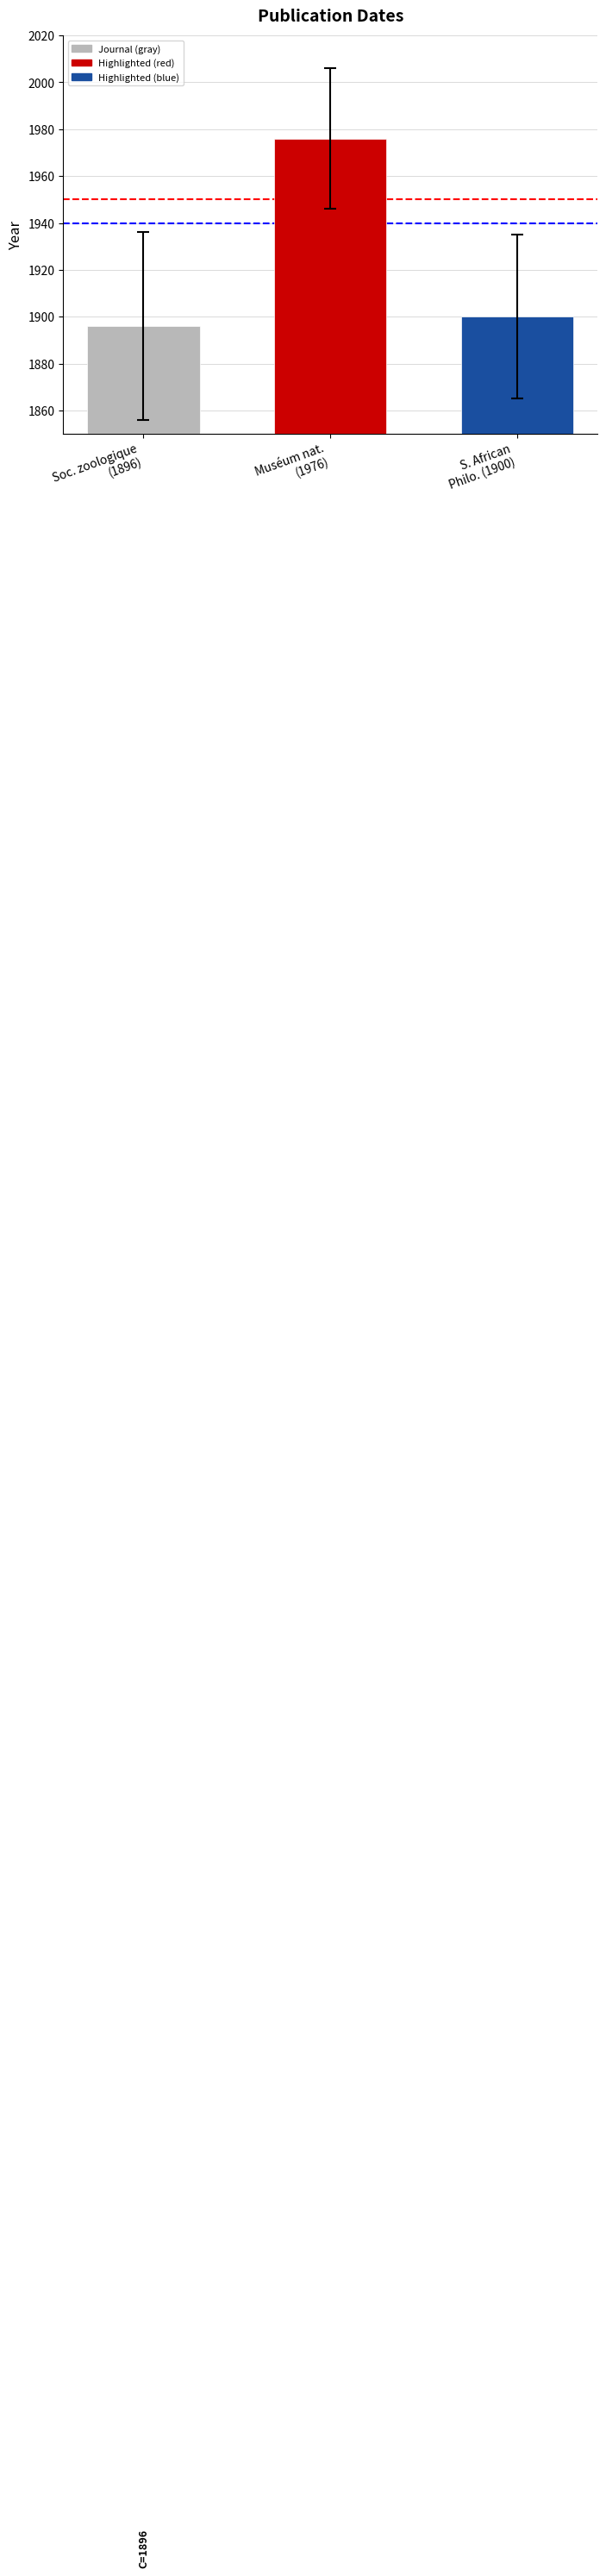

Reading left to right, list all the values displayed in this chart.

Soc. zoologique
(1896)=1896	Muséum nat.
(1976)=1976	S. African
Philo. (1900)=1900